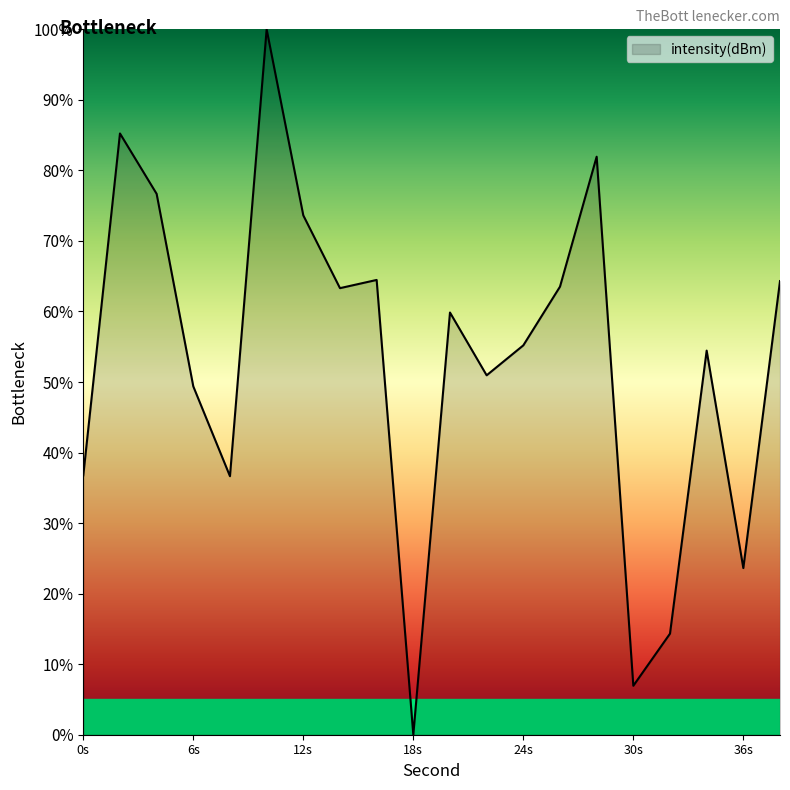

What is the greatest value displayed?

100.0